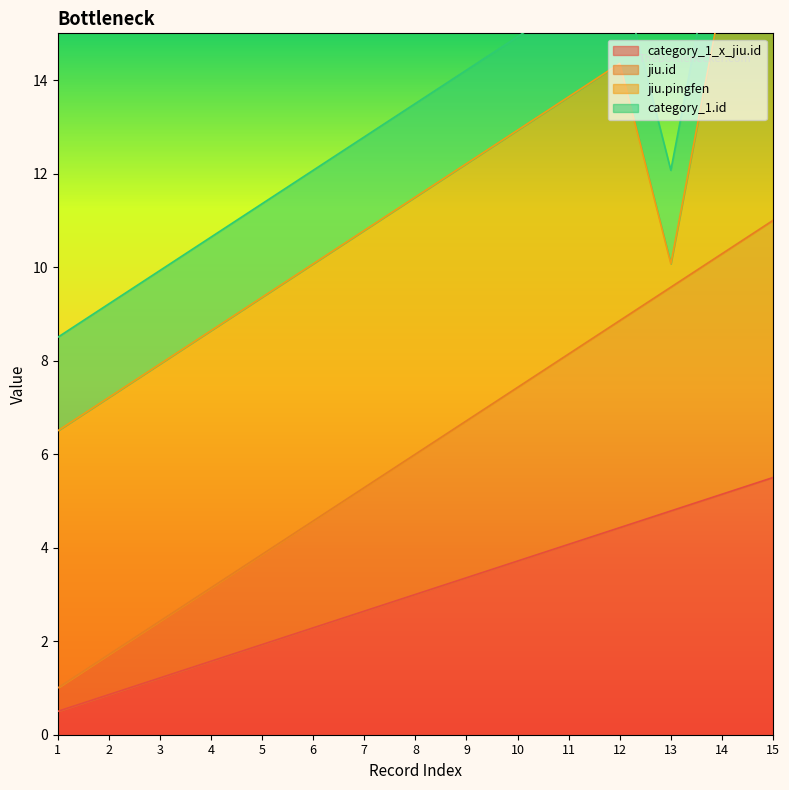

True or false: category_1_x_jiu.id has a value of 2.9 at 13.

False